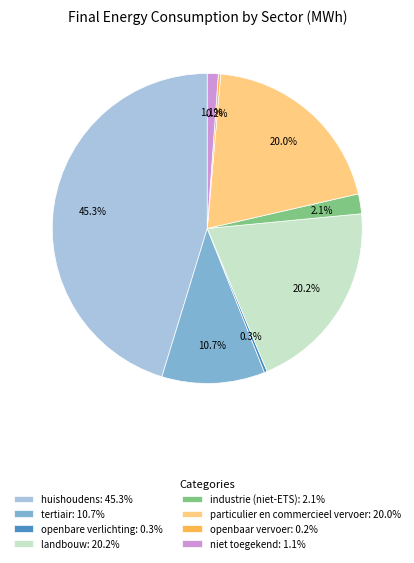

To the nearest percent, what is the difference between the largest and smallest slice percentages?

45%